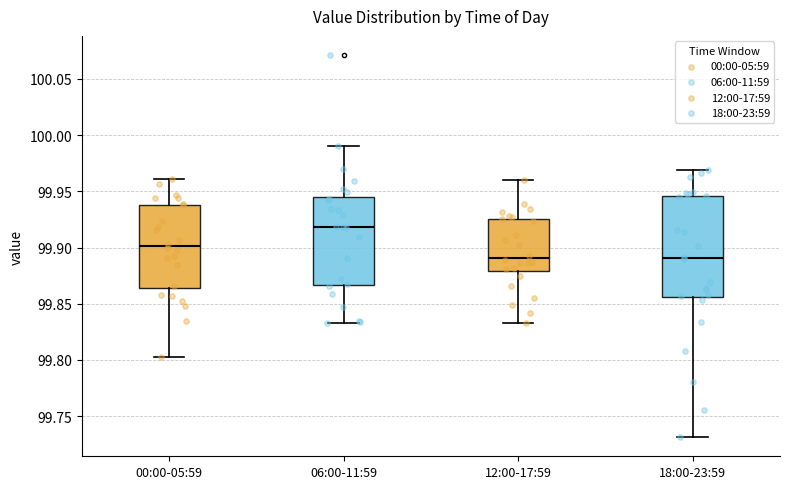

Where does the upper whisker of the box for 06:00-11:59 end on the y-axis? The values are not printed on the chart, so give them approximately, as read against the axis.

99.990